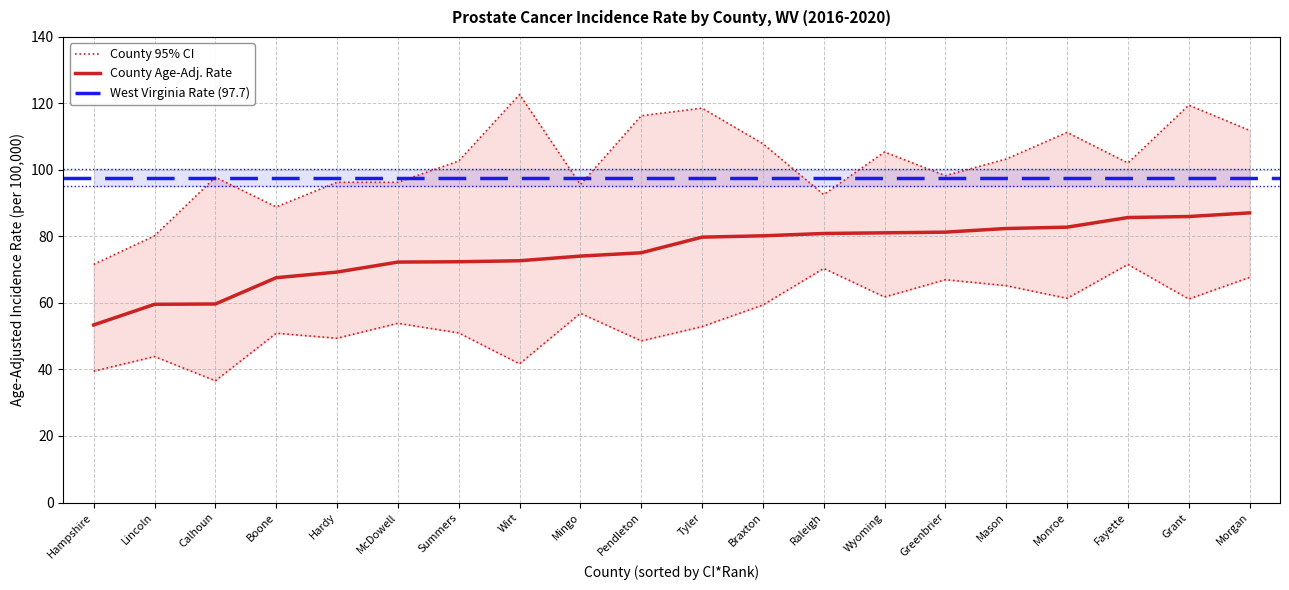

Reading left to right, list all the values displayed in this chart.

Age-Adjusted Rate: 53.4	59.6	59.7	67.6	69.3	72.3	72.4	72.7	74.1	75.1	79.8	80.2	80.9	81.1	81.3	82.4	82.8	85.7	86.0	87.1
Lower 95% CI: 39.5	43.9	36.6	50.9	49.4	53.9	51.0	41.7	56.9	48.6	52.9	59.4	70.4	61.8	67.0	65.2	61.4	71.6	61.2	67.7
Upper 95% CI: 71.6	80.2	97.8	88.9	96.3	96.3	102.7	122.7	95.6	116.3	118.6	107.9	92.6	105.4	98.3	103.3	111.3	102.1	119.5	111.9